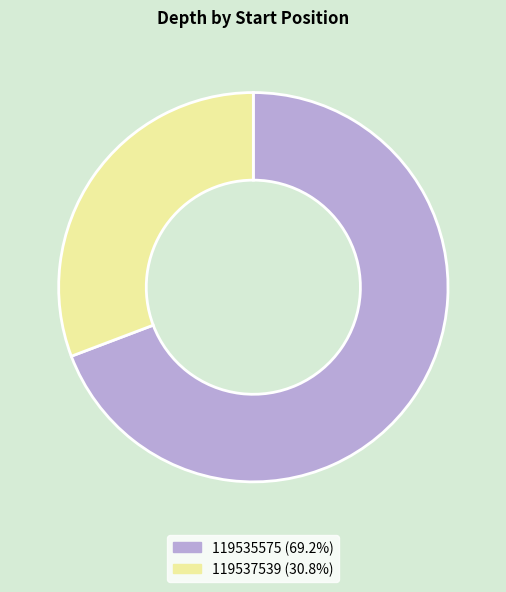

Combined, do 119535575 and 119537539 account for over 50%?

Yes